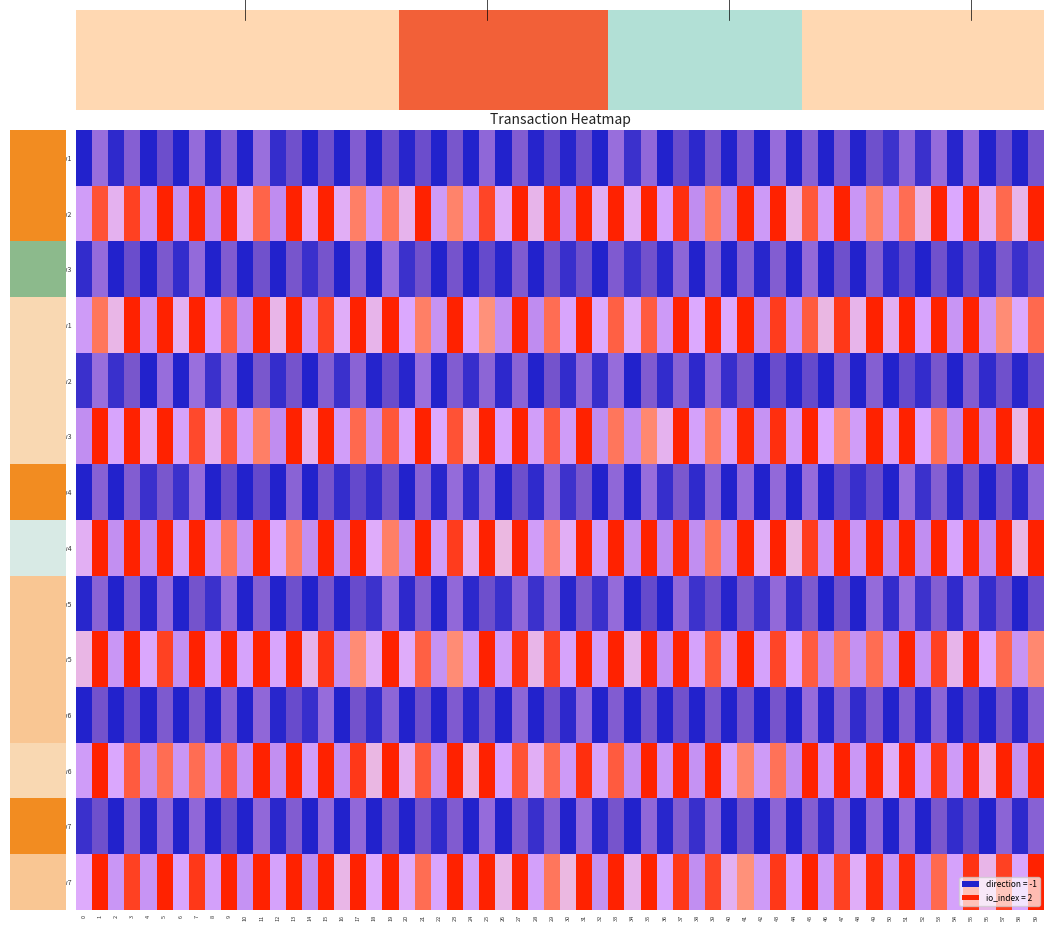

At which category is the sum across all series the highest?

1